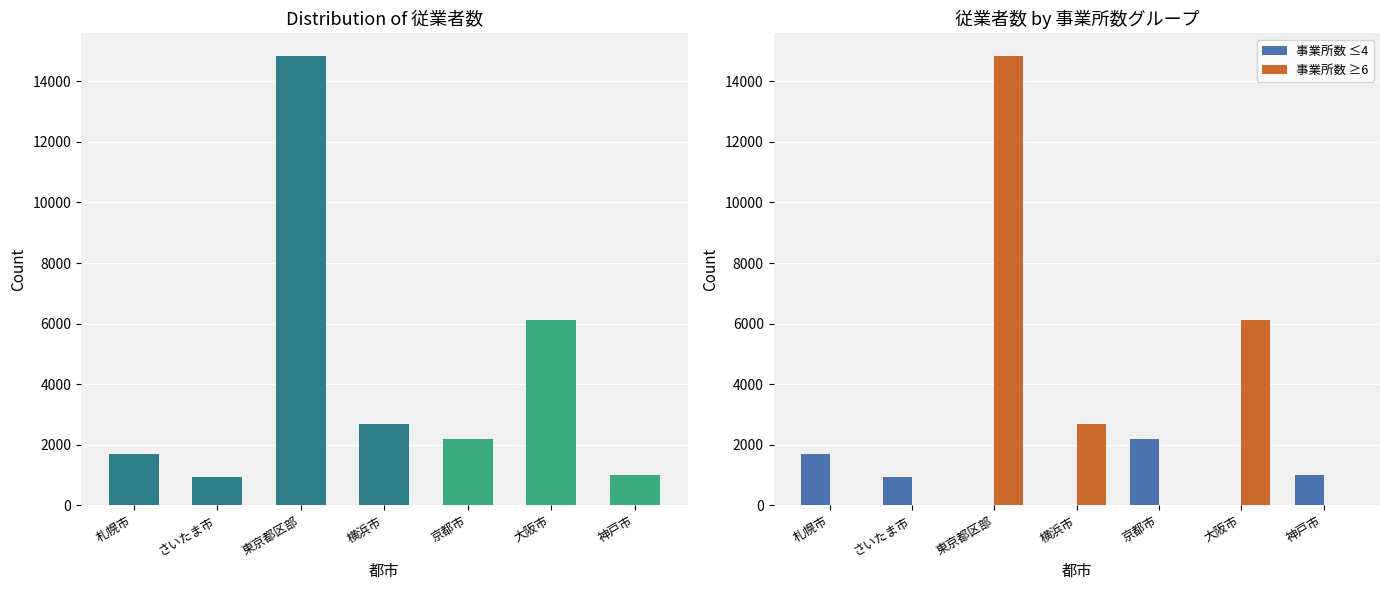

At which category is the sum across all series the highest?

東京都区部